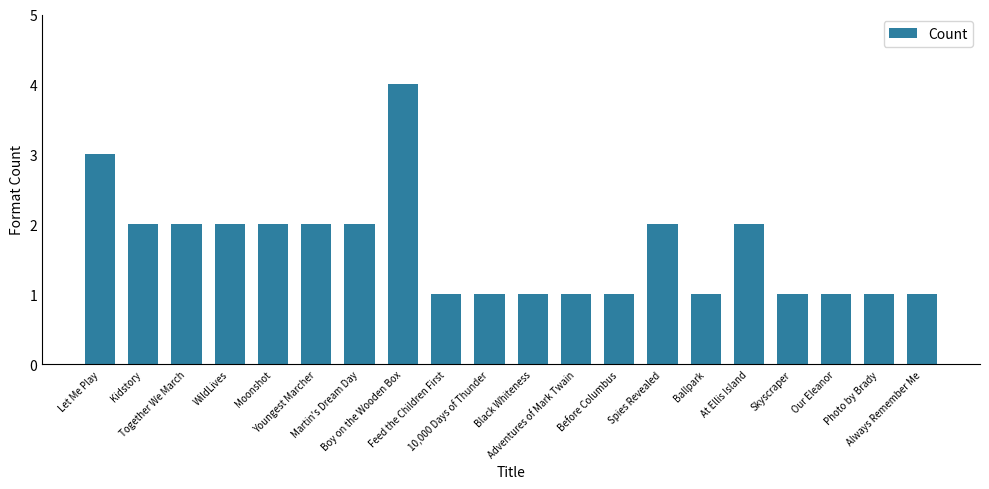

What is the value of the 19th bar from the left?

1